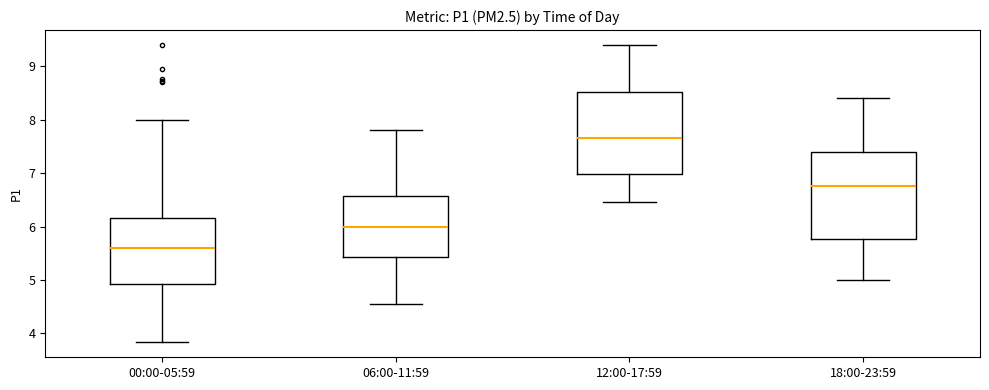

Which box's median line is the lowest?

00:00-05:59